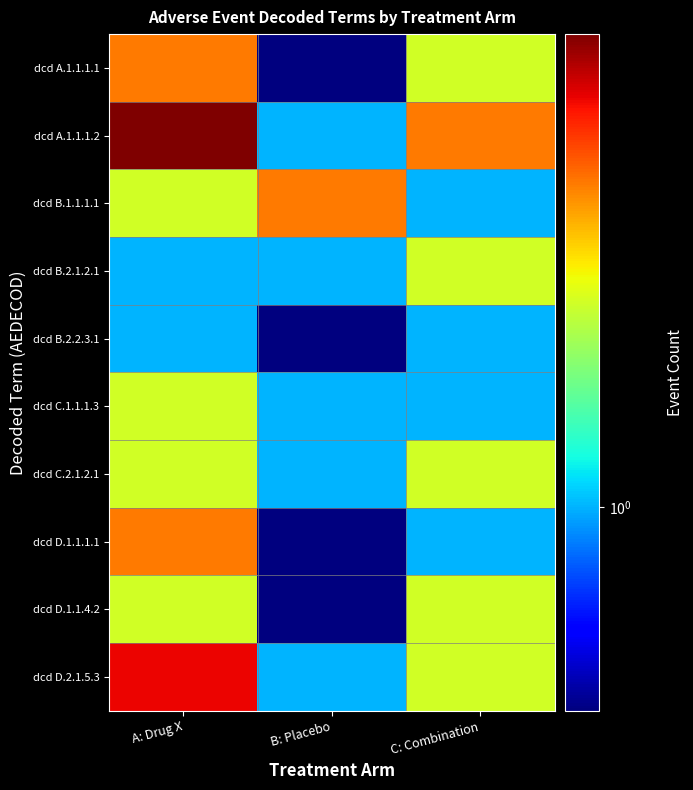

Reading left to right, extract all data points from this chart.

dcd A.1.1.1.1: A: Drug X=3.0	B: Placebo=0.5	C: Combination=2.0
dcd A.1.1.1.2: A: Drug X=5.0	B: Placebo=1.0	C: Combination=3.0
dcd B.1.1.1.1: A: Drug X=2.0	B: Placebo=3.0	C: Combination=1.0
dcd B.2.1.2.1: A: Drug X=1.0	B: Placebo=1.0	C: Combination=2.0
dcd B.2.2.3.1: A: Drug X=1.0	B: Placebo=0.5	C: Combination=1.0
dcd C.1.1.1.3: A: Drug X=2.0	B: Placebo=1.0	C: Combination=1.0
dcd C.2.1.2.1: A: Drug X=2.0	B: Placebo=1.0	C: Combination=2.0
dcd D.1.1.1.1: A: Drug X=3.0	B: Placebo=0.5	C: Combination=1.0
dcd D.1.1.4.2: A: Drug X=2.0	B: Placebo=0.5	C: Combination=2.0
dcd D.2.1.5.3: A: Drug X=4.0	B: Placebo=1.0	C: Combination=2.0